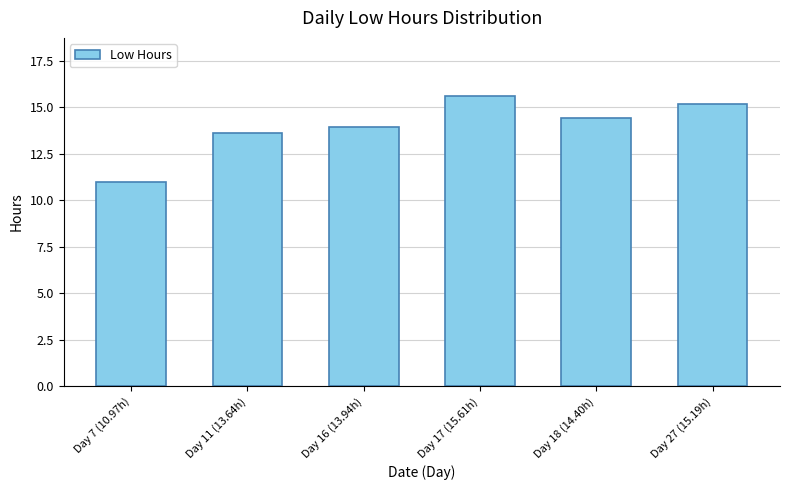

Rank the categories by value from lowest to highest.

Day 7 (10.97h), Day 11 (13.64h), Day 16 (13.94h), Day 18 (14.40h), Day 27 (15.19h), Day 17 (15.61h)